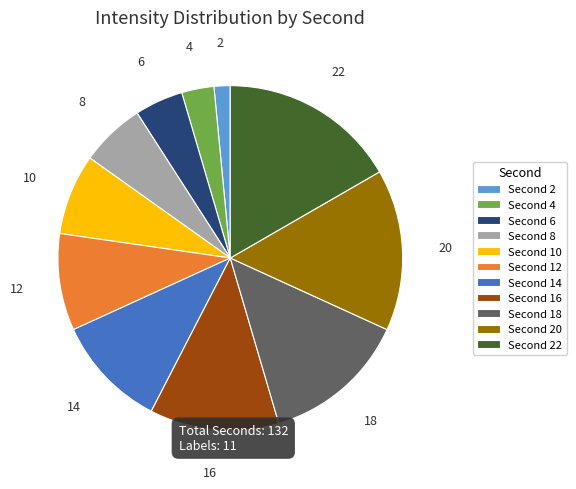

Is the sum of 20 and 18 greater than half?

No